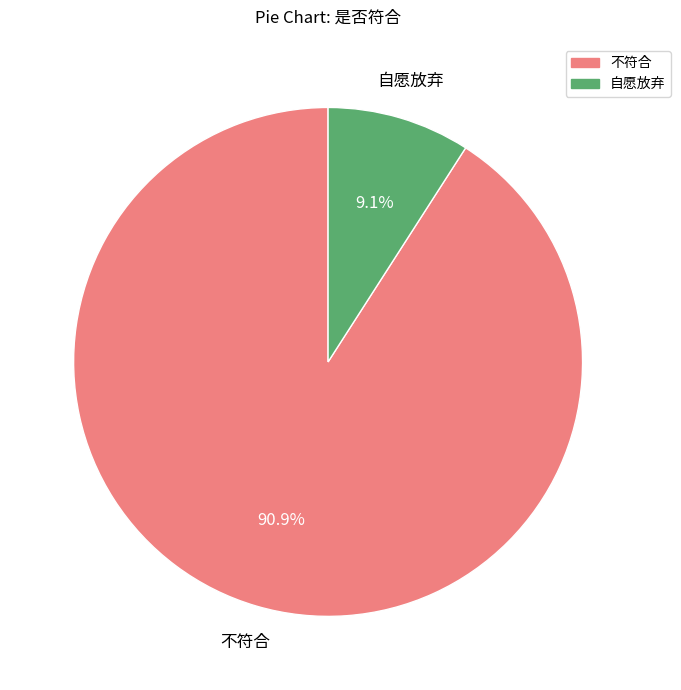

To the nearest percent, what portion does 自愿放弃 represent?

9%